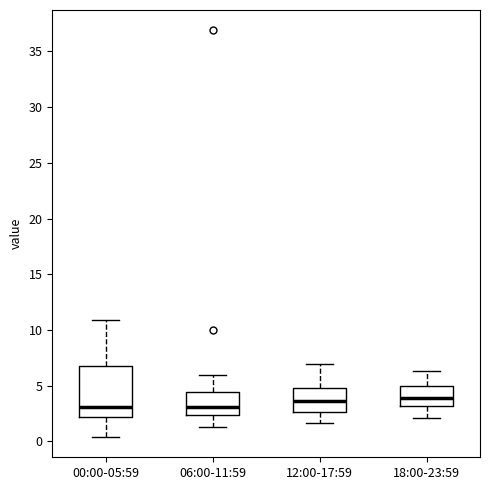

Comparing the boxes themselves (not the whiskers), which one is the tallest?

00:00-05:59